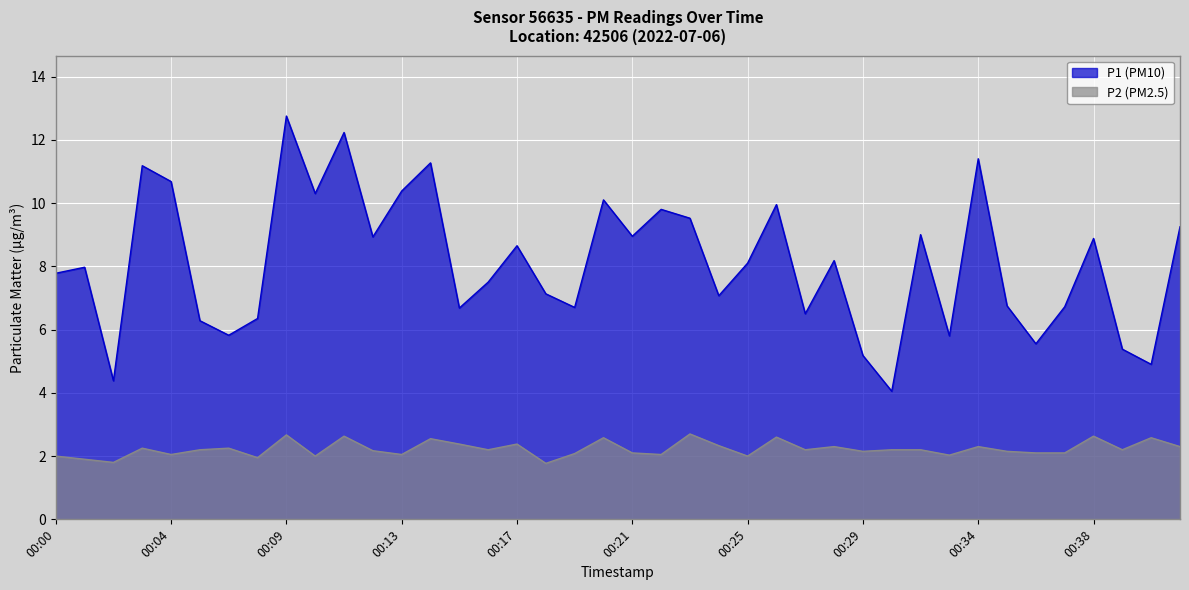

Which series changed the most between 00:10 and 00:26?

P2